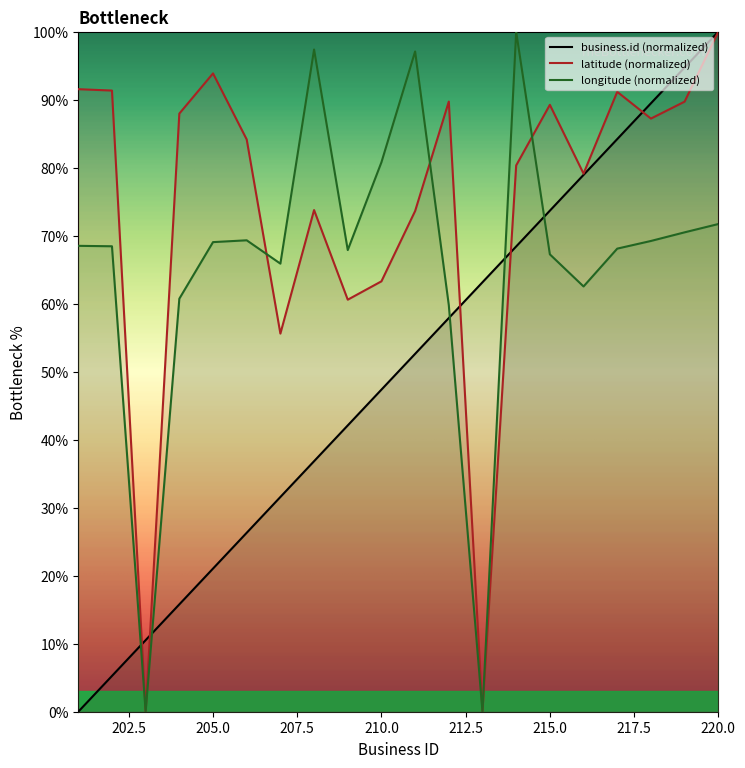

True or false: business.id has a value of 73.8 at 209.

False